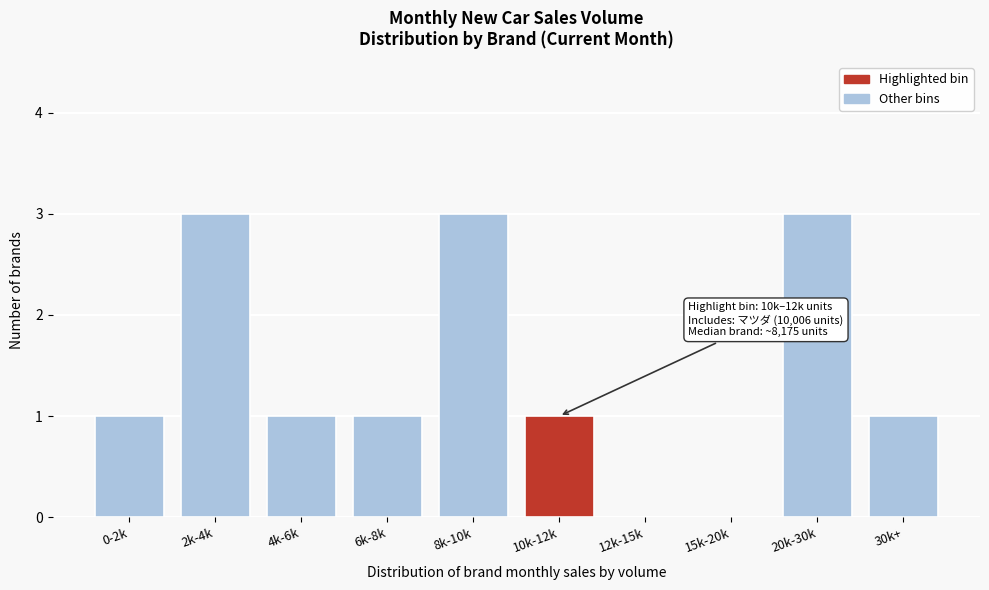

Reading left to right, list all the values displayed in this chart.

0-2k=1	2k-4k=3	4k-6k=1	6k-8k=1	8k-10k=3	10k-12k=1	12k-15k=0	15k-20k=0	20k-30k=3	30k+=1